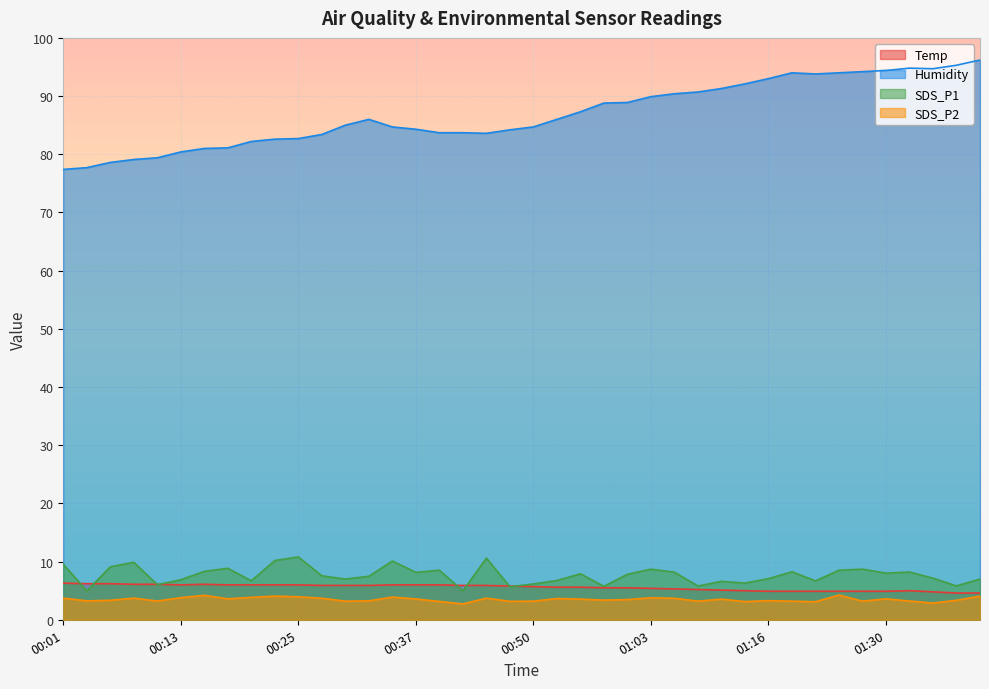

Where is the first local maximum for SDS_P1?

00:08